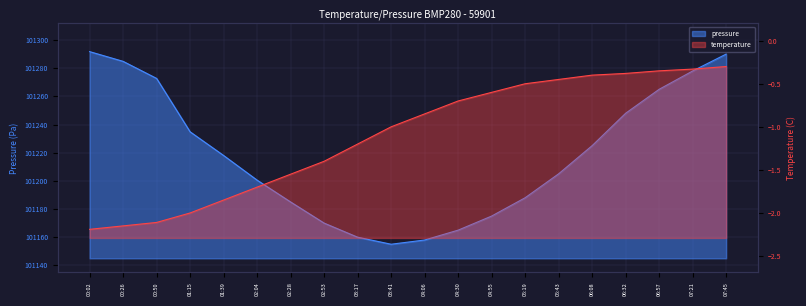

How many series are shown in this chart?

2